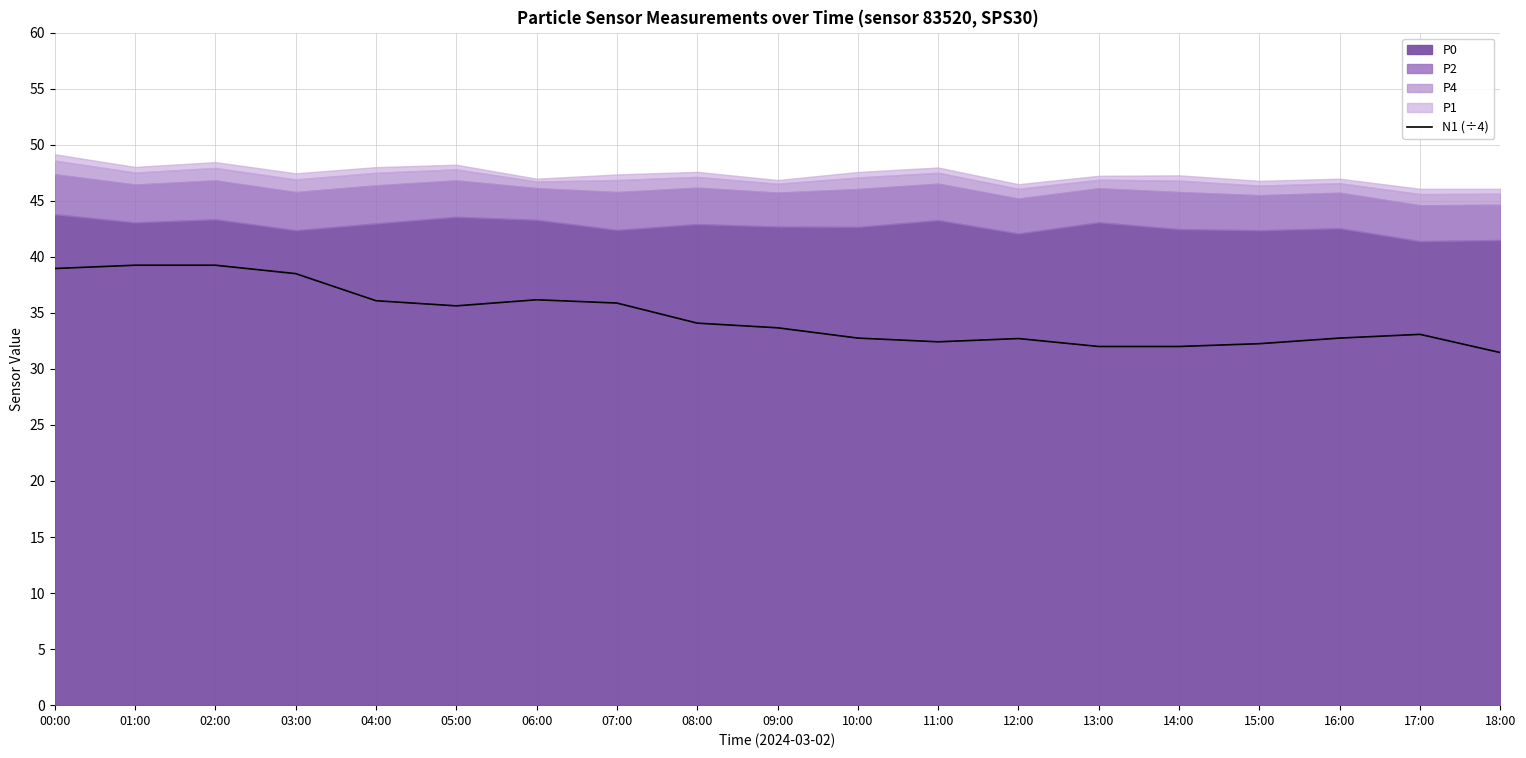

True or false: N1 (÷4) has a value of 12.7 at 13:00.

False